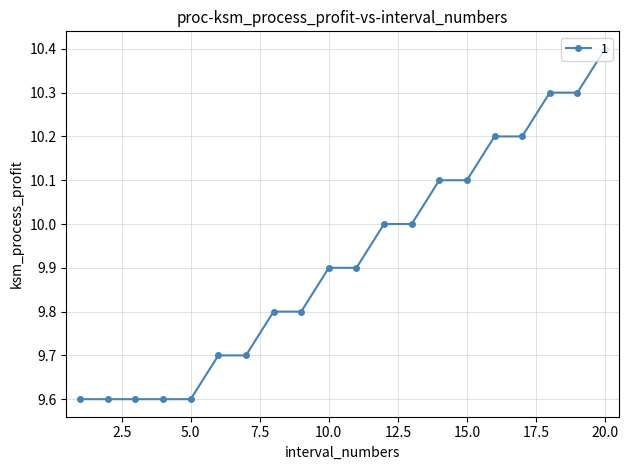

What is the sum of all values?

198.4